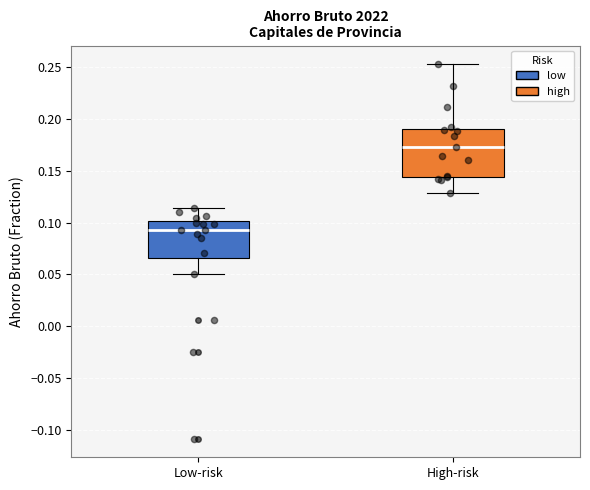

Reading left to right, read every box against the y-axis: the position of its median line, the range the box covers, and the ends of its whiskers. The values are not printed on the chart, so give them approximately, as read against the axis.

Low-risk: median 0.095, box 0.065 to 0.100, whiskers 0.050 to 0.115
High-risk: median 0.175, box 0.145 to 0.190, whiskers 0.130 to 0.250